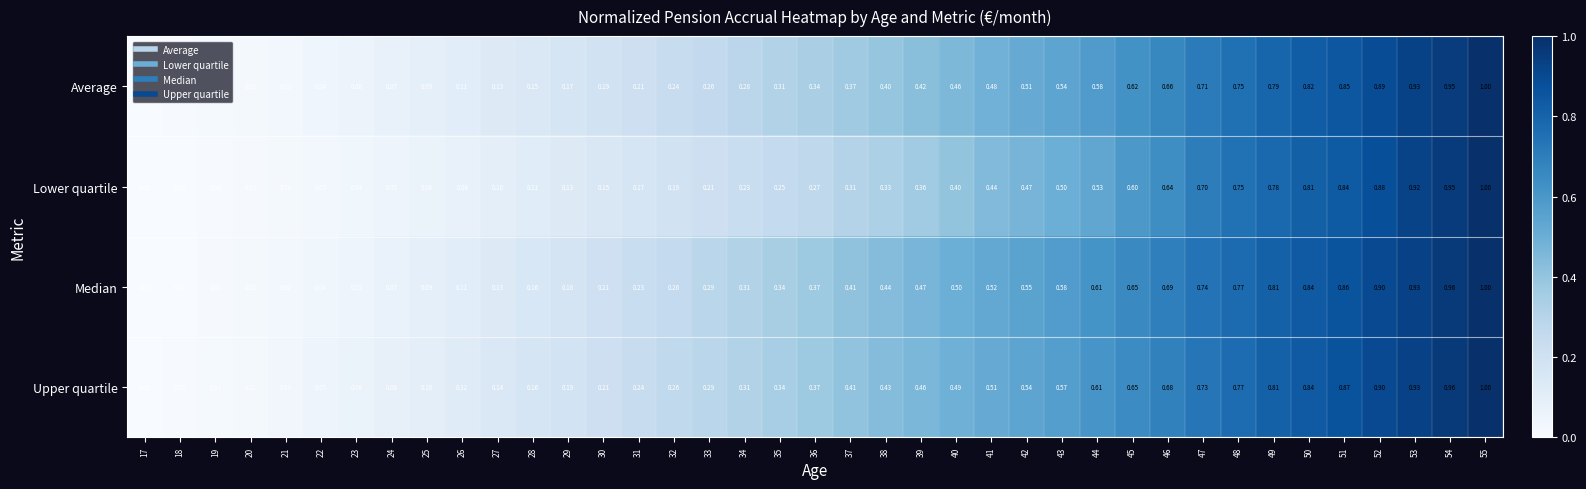

Which series has the largest total across all categories?

Upper quartile